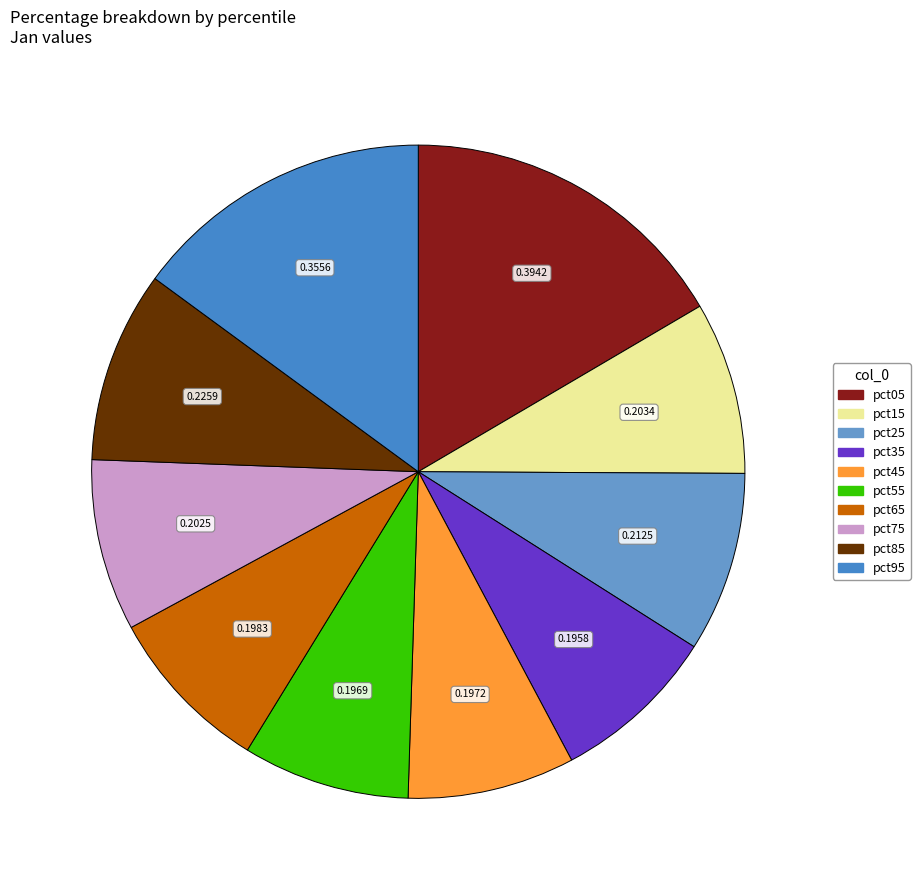

How many slices are in this pie chart?

10